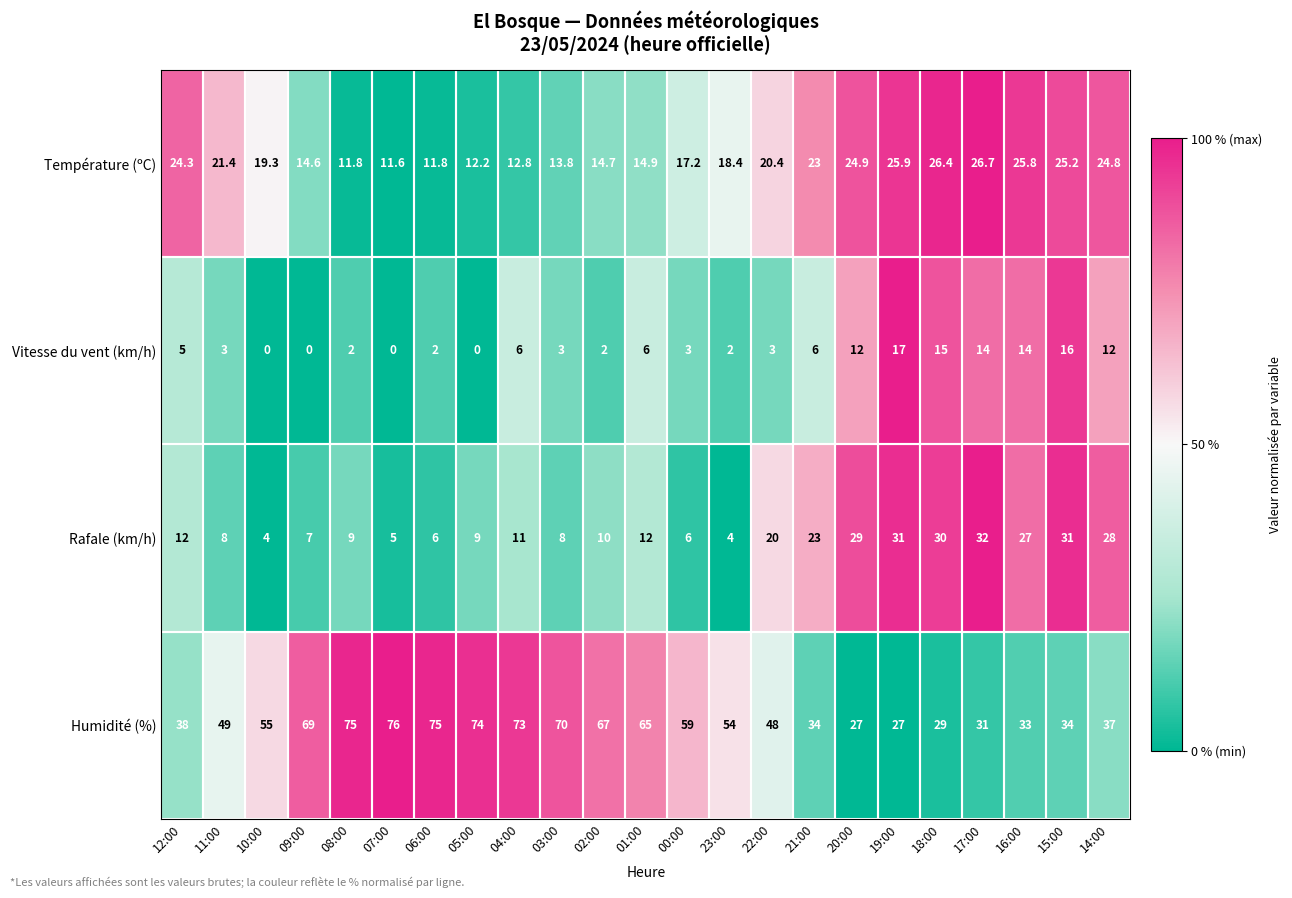

How many distinct data groups are displayed?

4